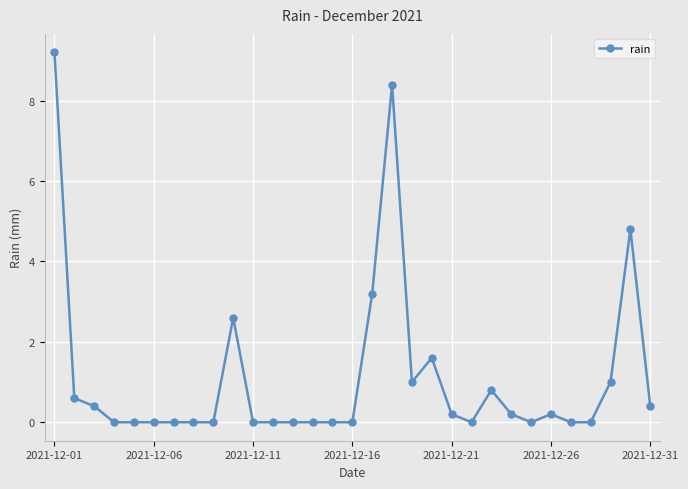

What is the difference between the maximum and minimum values?

9.2